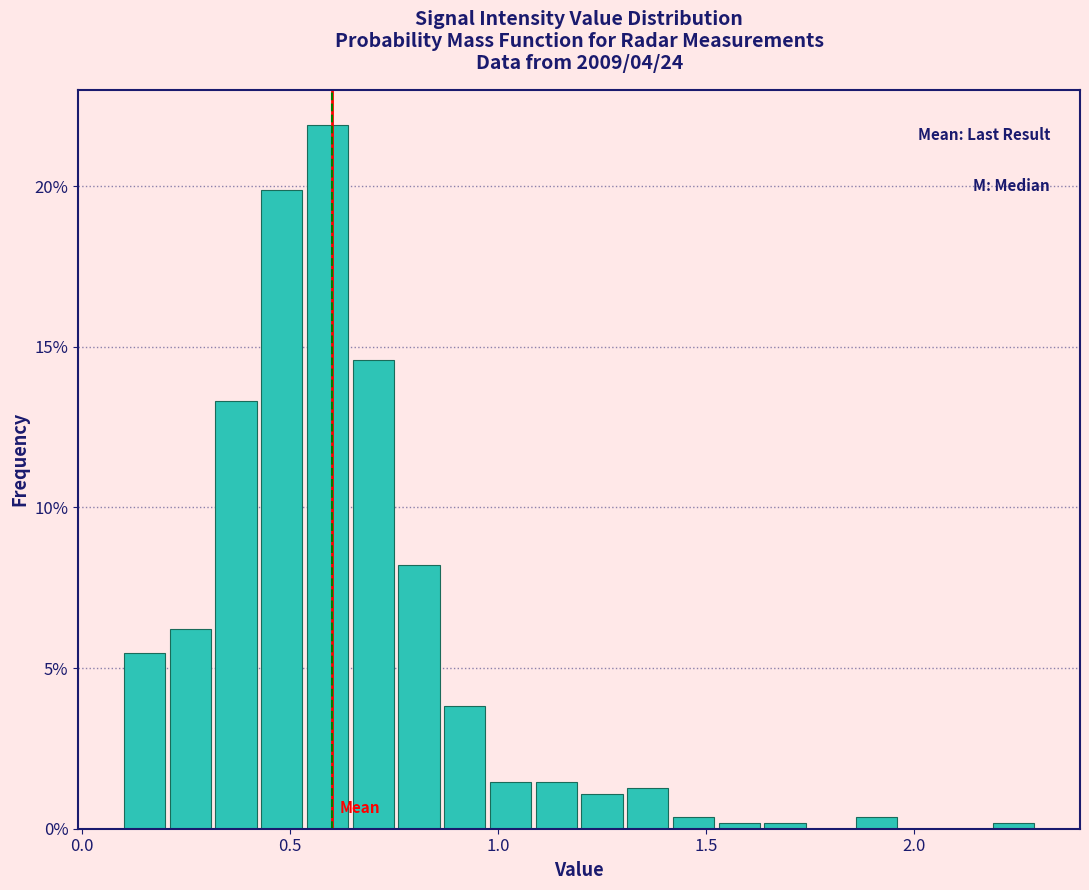

Around what value on the x-axis is the tallest bar? Give the approximate position of its centre, as read against the axis.

0.60